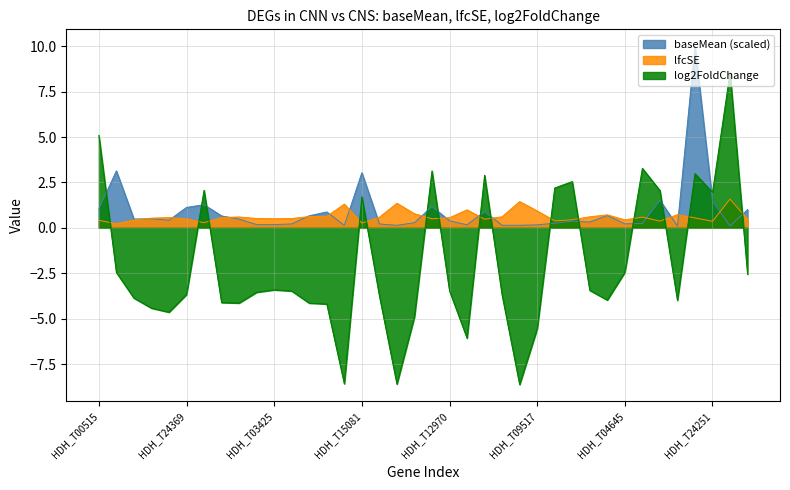

Where do baseMean and log2FoldChange first cross each other?

HDH_T00515 and HDH_T22744